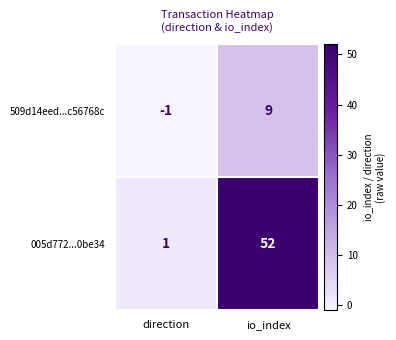

At which category does the chart reach its minimum across all series?

direction